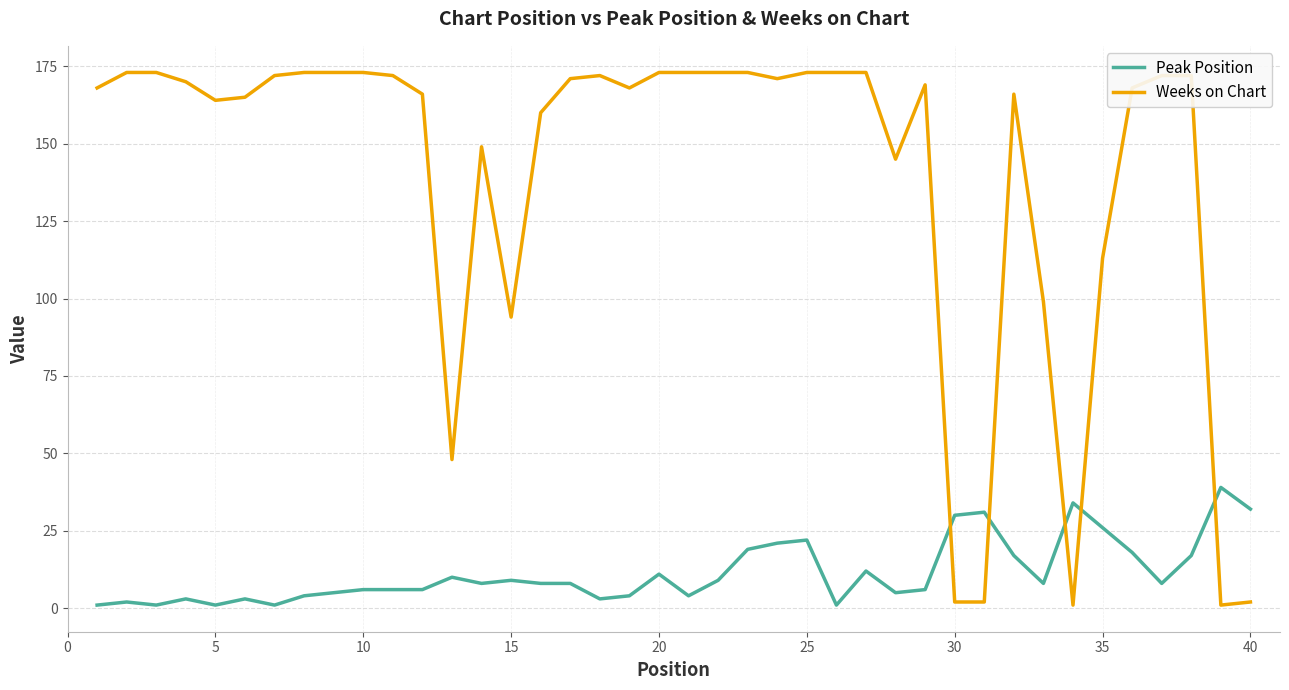

Count the number of categories in the chart.

40